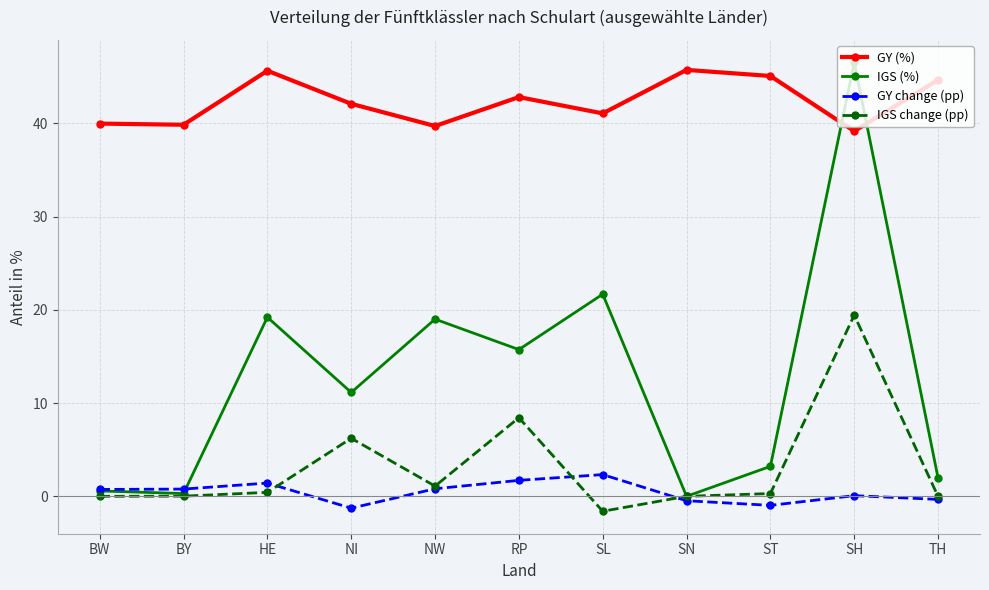

Is the value of GY (%) at BW greater than the value of GY change (pp) at SL?

Yes